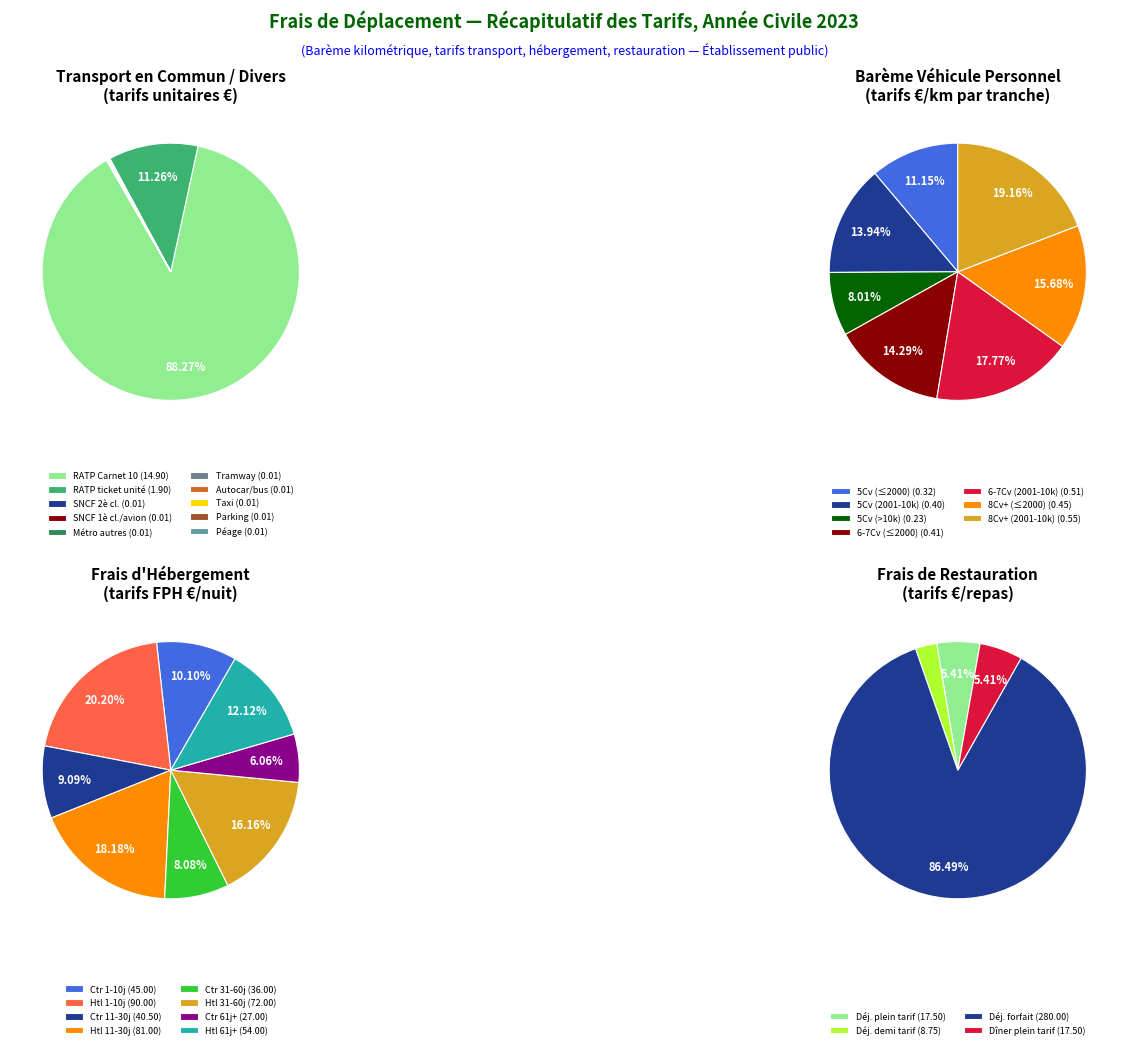

Count the number of slices in the pie.

10